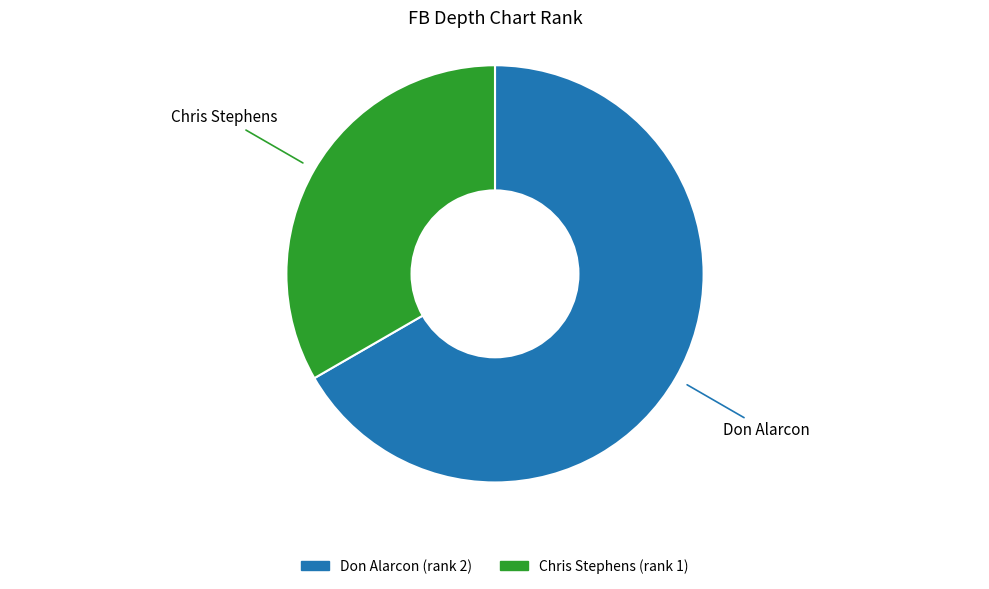

What is the majority slice?

Don Alarcon